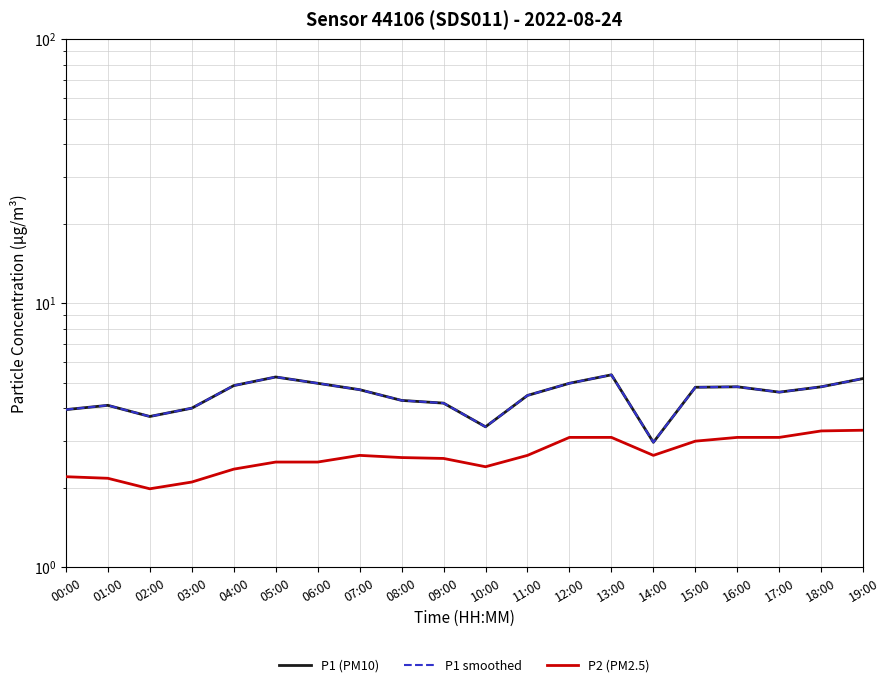

True or false: P1 (PM10) and P2 (PM2.5) intersect in this chart.

False